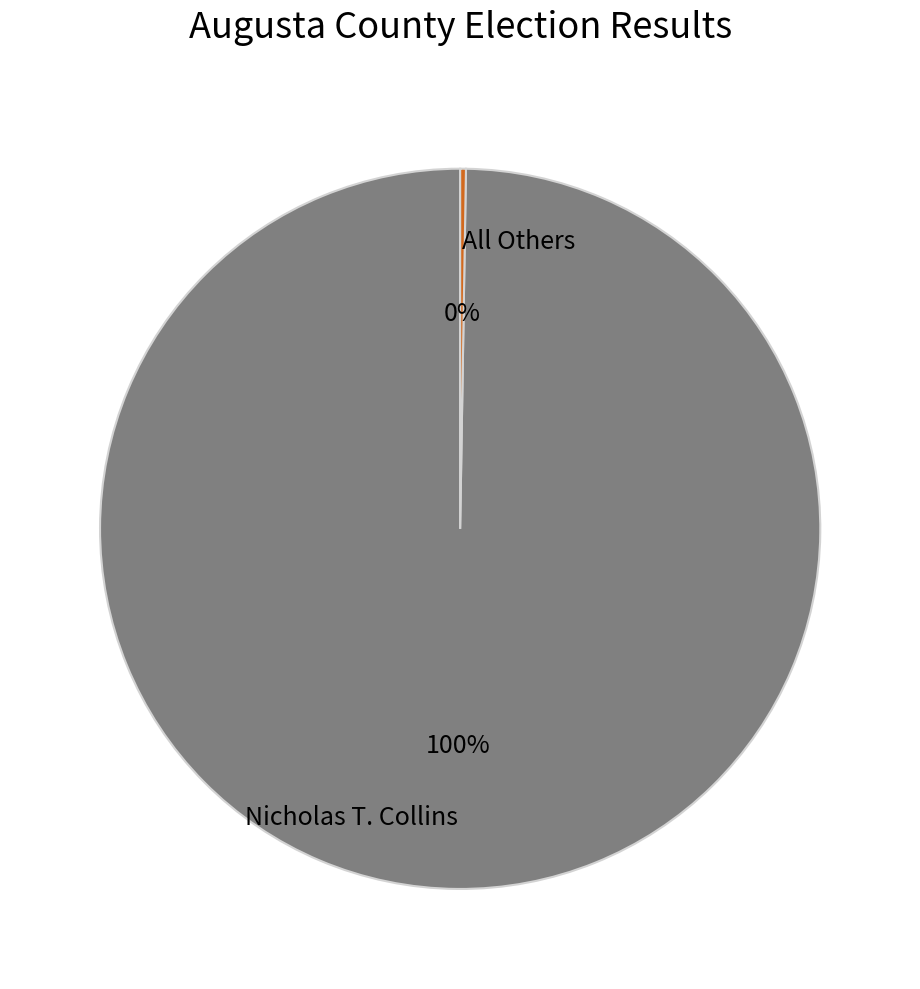

Is there a majority slice in this chart?

Yes